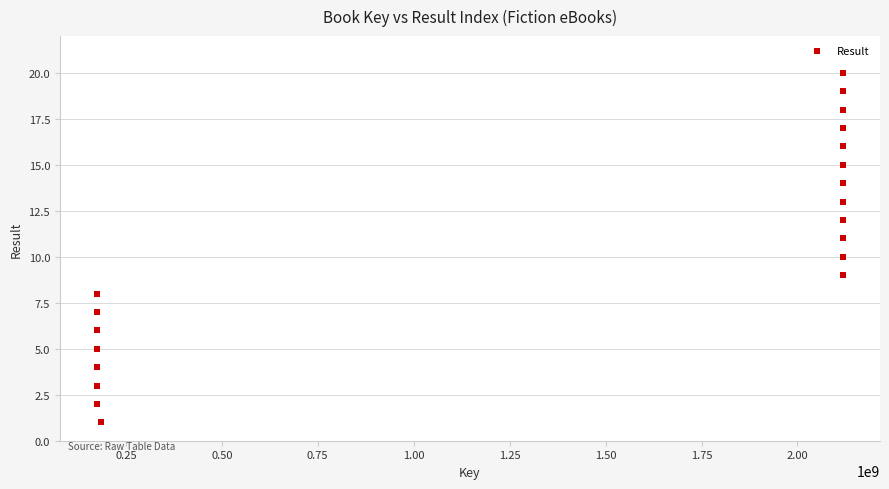

What is the range of X values (max minus min)?

1942566533